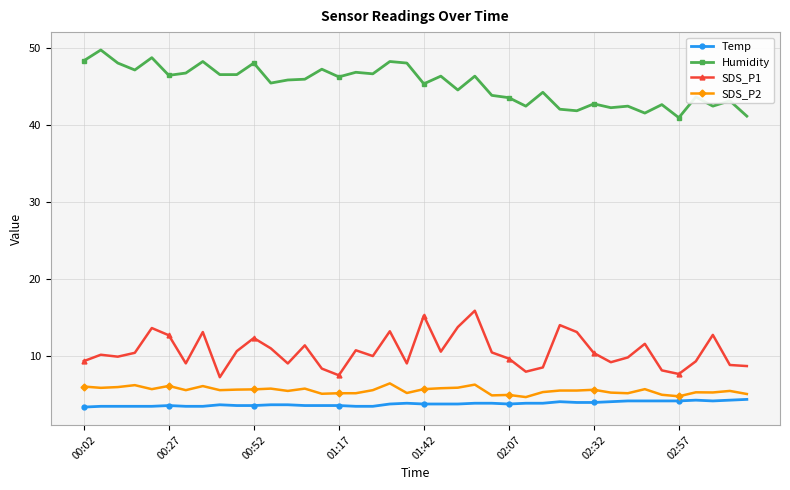

What is the sum of all Humidity values?

1806.8